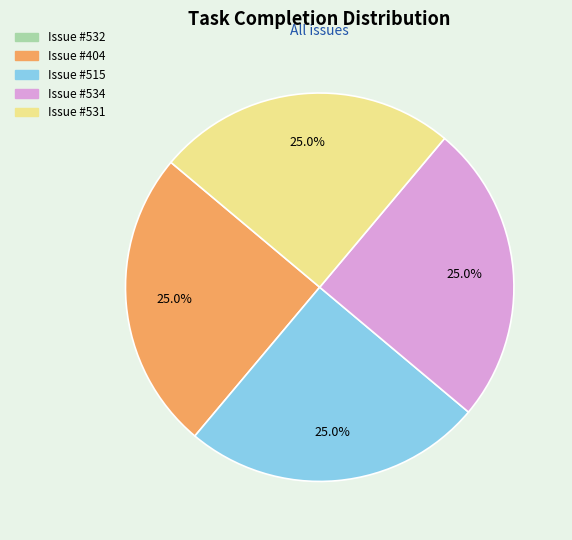

Does any single category account for the majority?

No